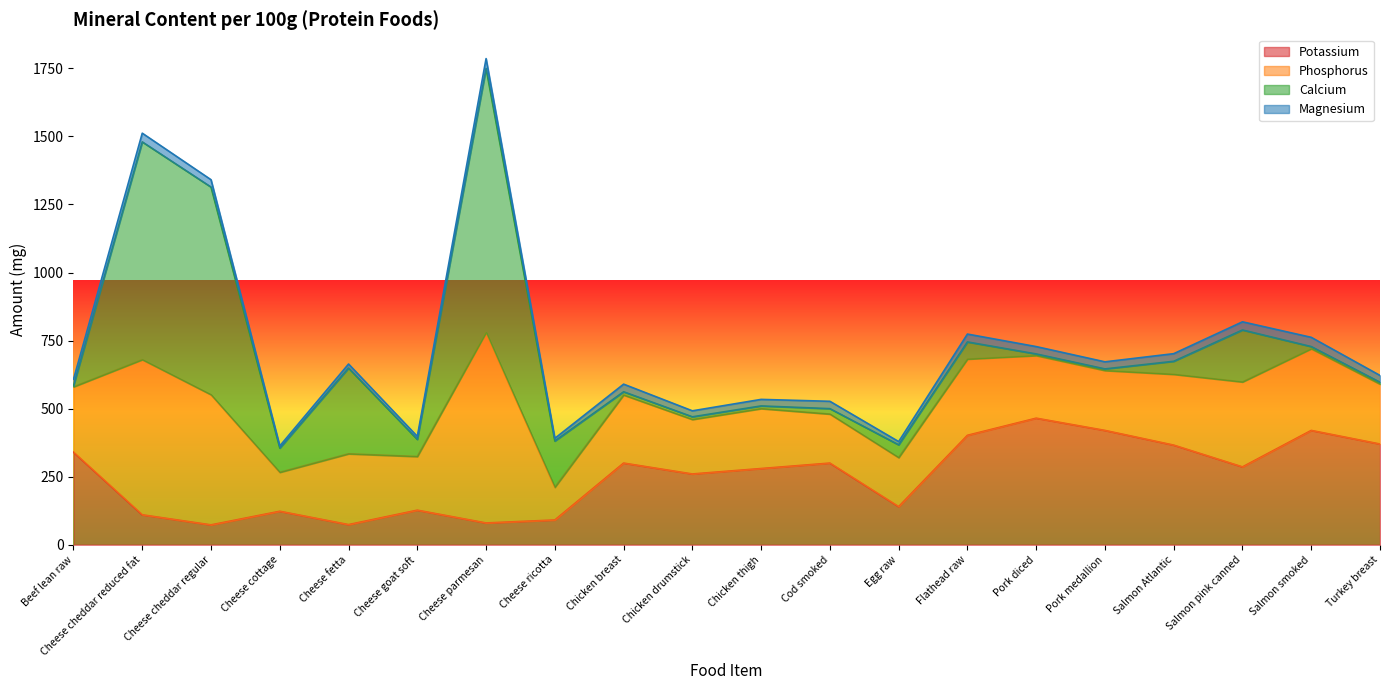

What is the lowest value of the Potassium series?

73